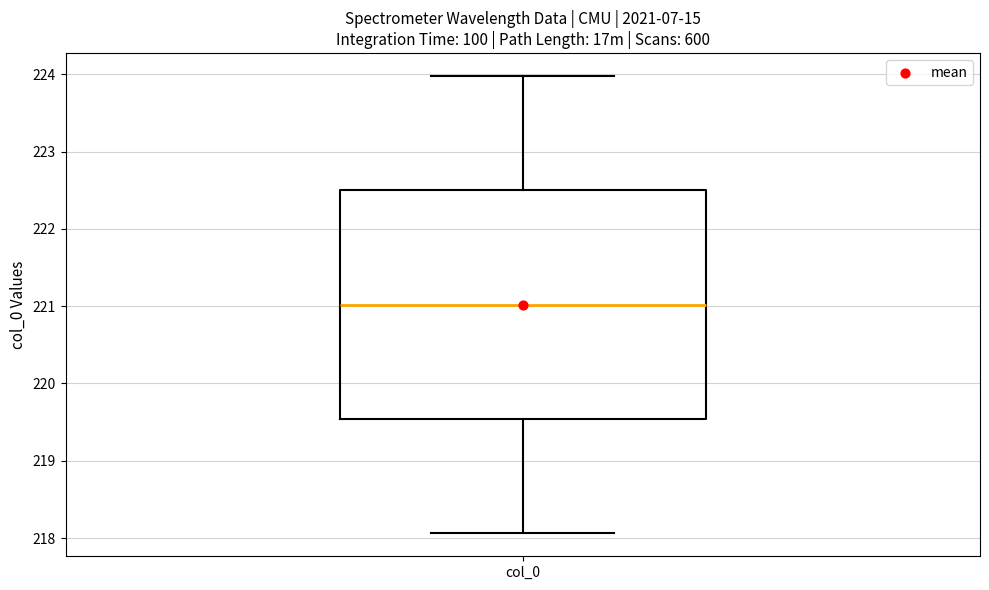

Where does the lower whisker of the box for col_0 end on the y-axis? The values are not printed on the chart, so give them approximately, as read against the axis.

218.1